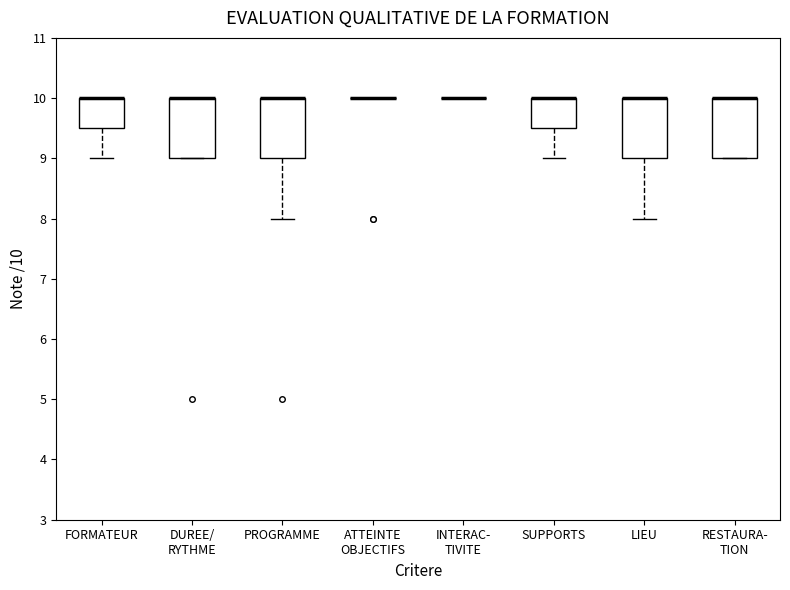

Reading left to right, transcribe this box plot: for each box, give where its median line is, the range the box spans, and where its two whiskers end, as read against the y-axis. The values are not printed on the chart, so give them approximately, as read against the axis.

FORMATEUR: median 10.0 (drawn on the box's upper edge), box 9.5 to 10.0, whiskers 9.0 to 10.0
DUREE/ RYTHME: median 10.0 (drawn on the box's upper edge), box 9.0 to 10.0, whiskers 9.0 to 10.0
PROGRAMME: median 10.0 (drawn on the box's upper edge), box 9.0 to 10.0, whiskers 8.0 to 10.0
ATTEINTE OBJECTIFS: box collapsed to a line at 10.0, whiskers 10.0 to 10.0
INTERAC- TIVITE: box collapsed to a line at 10.0, whiskers 10.0 to 10.0
SUPPORTS: median 10.0 (drawn on the box's upper edge), box 9.5 to 10.0, whiskers 9.0 to 10.0
LIEU: median 10.0 (drawn on the box's upper edge), box 9.0 to 10.0, whiskers 8.0 to 10.0
RESTAURA- TION: median 10.0 (drawn on the box's upper edge), box 9.0 to 10.0, whiskers 9.0 to 10.0